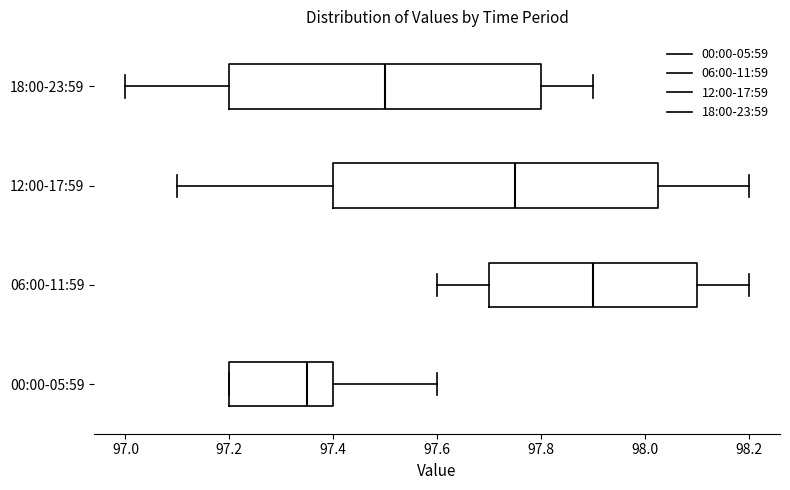

Comparing the boxes themselves (not the whiskers), which one is the widest?

12:00-17:59